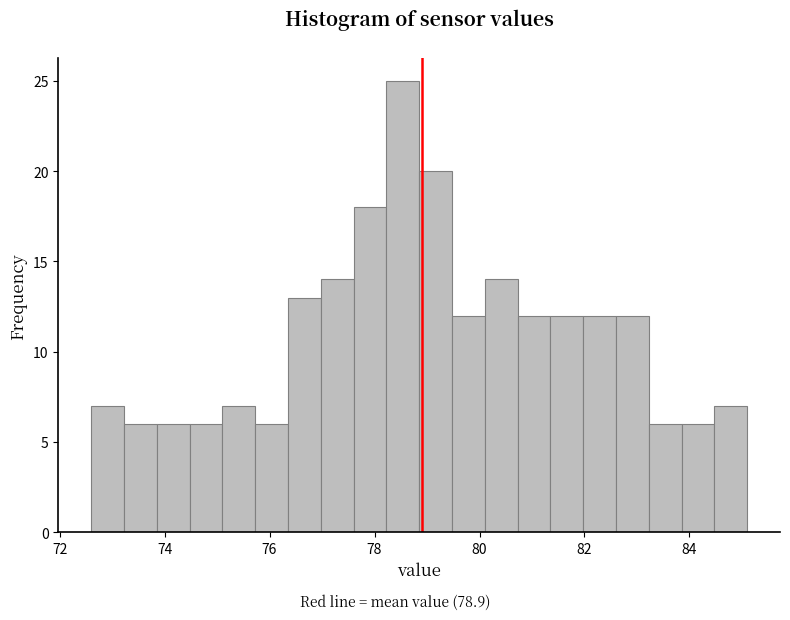

Read against the x-axis, roughly where is the centre of the tallest bar?

78.6